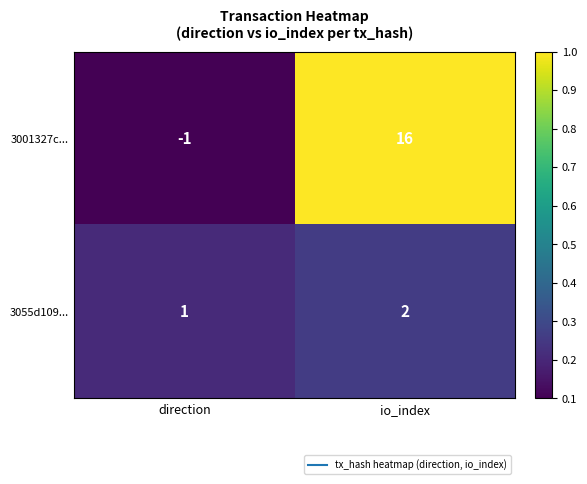

At which category is the sum across all series the highest?

io_index